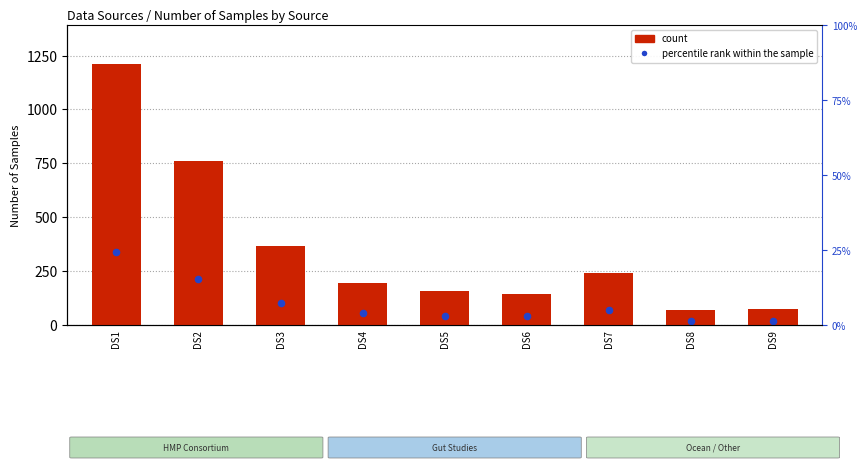

Between DS7 and DS5, which is larger?

DS7